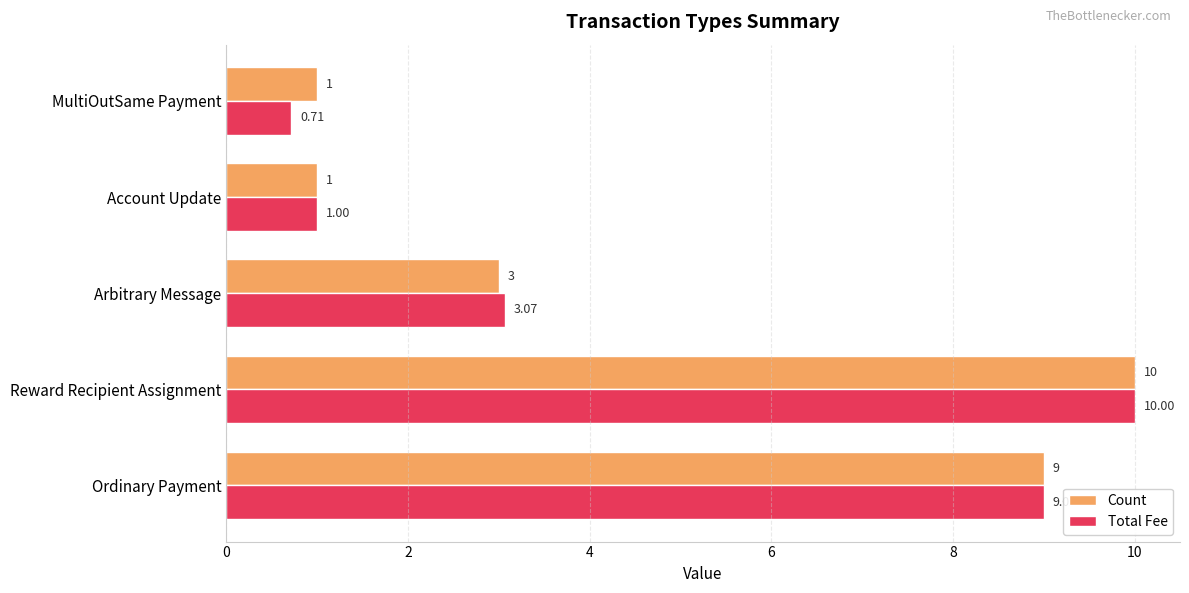

At which label is Count closest to 5?

Arbitrary Message